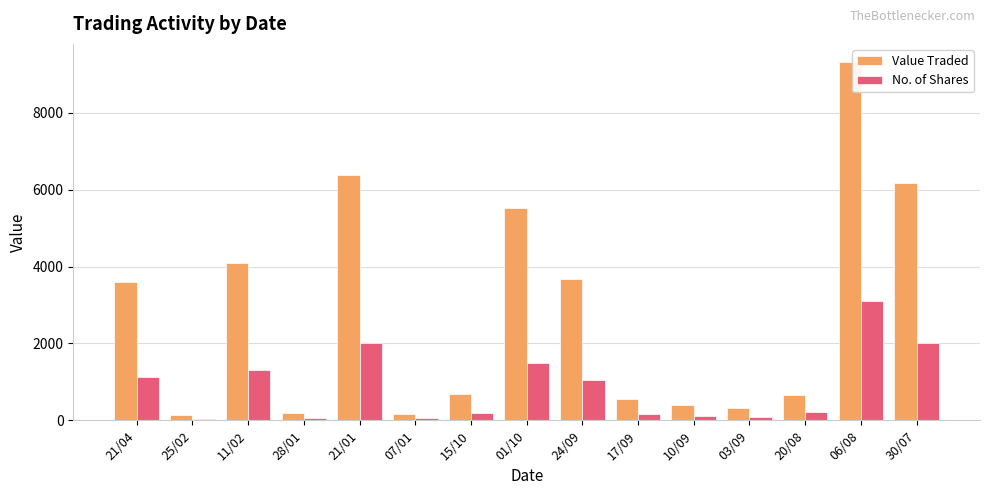

What is the greatest value displayed?

9327